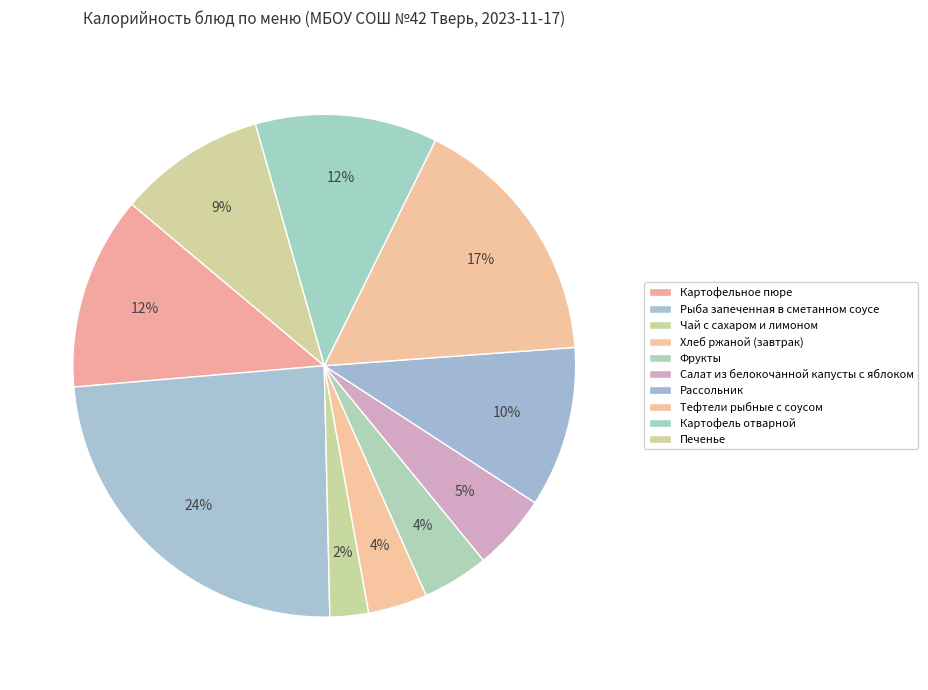

Combined, do Рассольник and Хлеб ржаной (завтрак) account for over 50%?

No